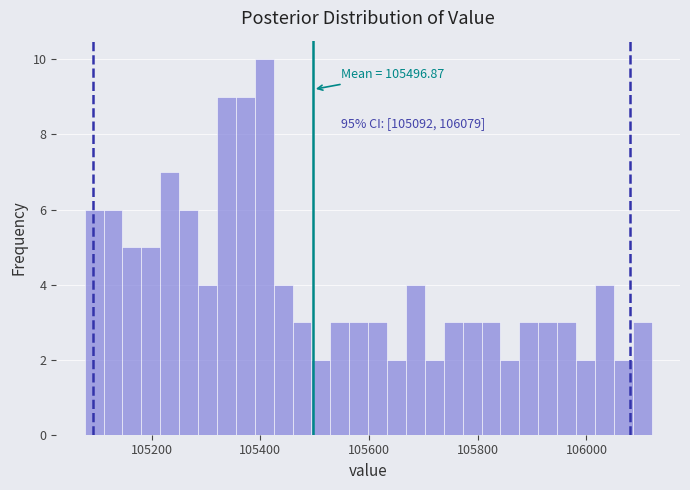

Around what value on the x-axis is the tallest bar? Give the approximate position of its centre, as read against the axis.

105400